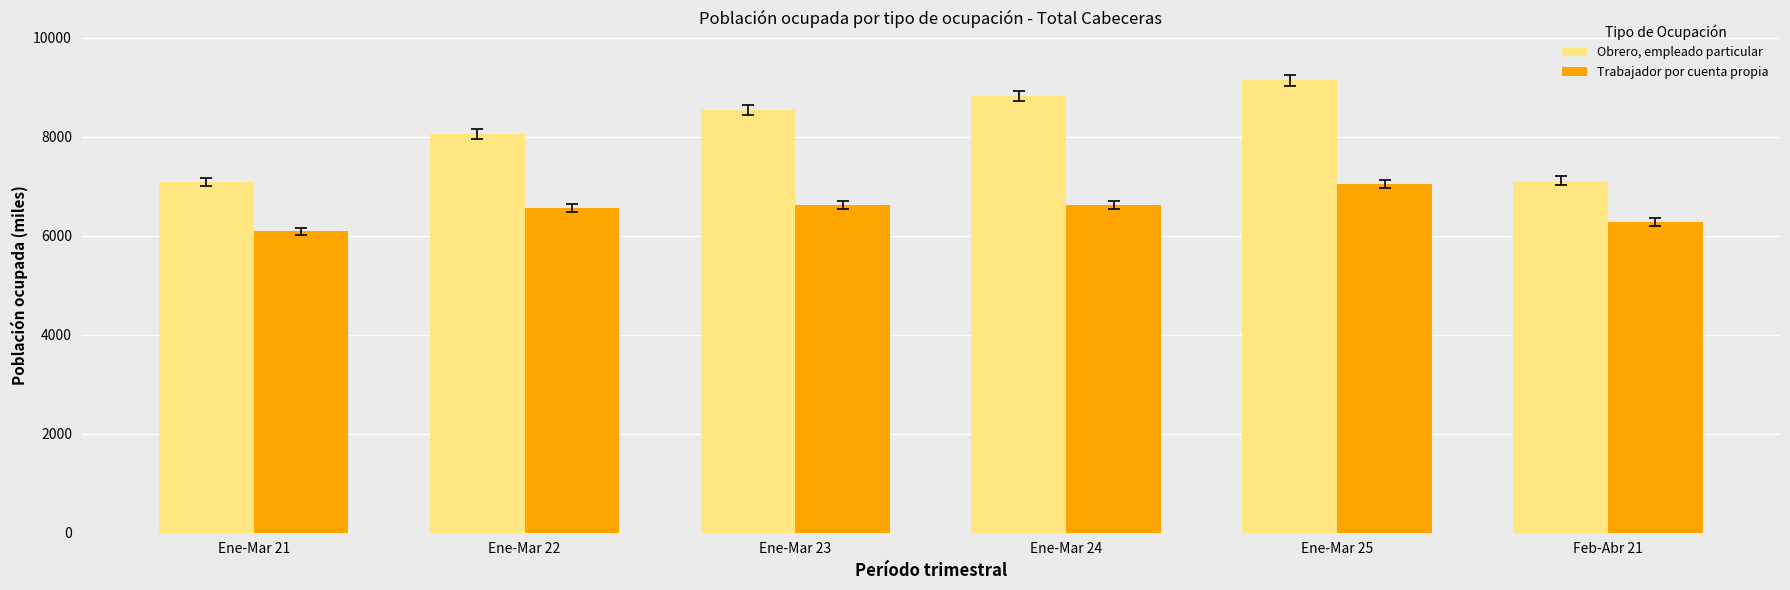

What is the difference between the maximum and minimum values in the Trabajador por cuenta propia series?

949.9